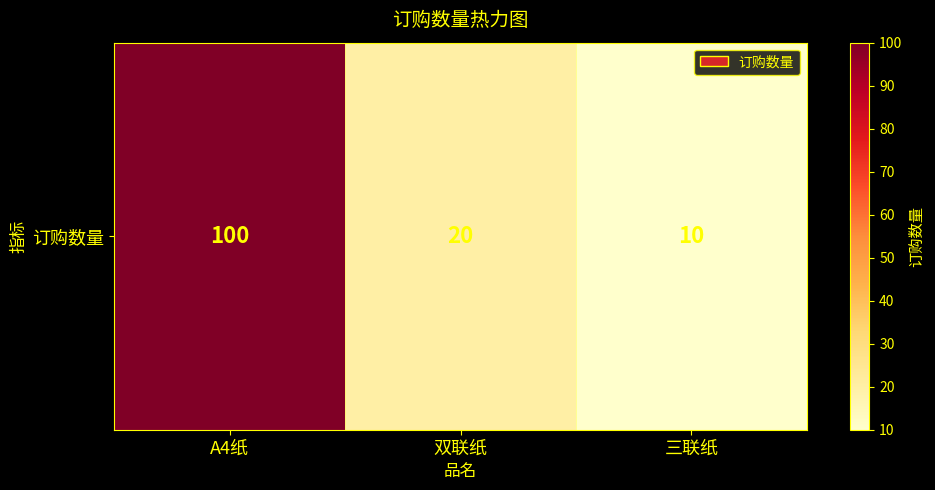

What is the maximum value shown in the chart?

100